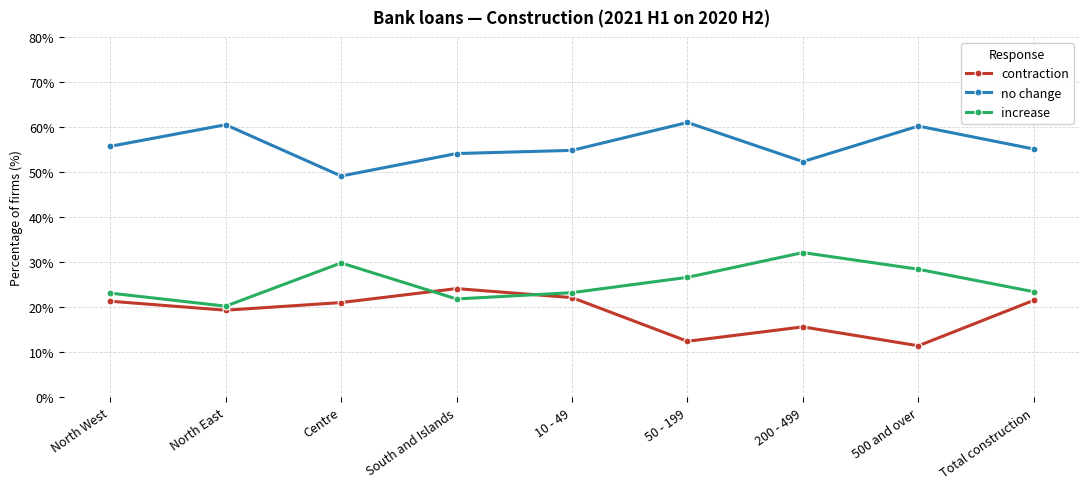

True or false: contraction and no change cross at least once.

False